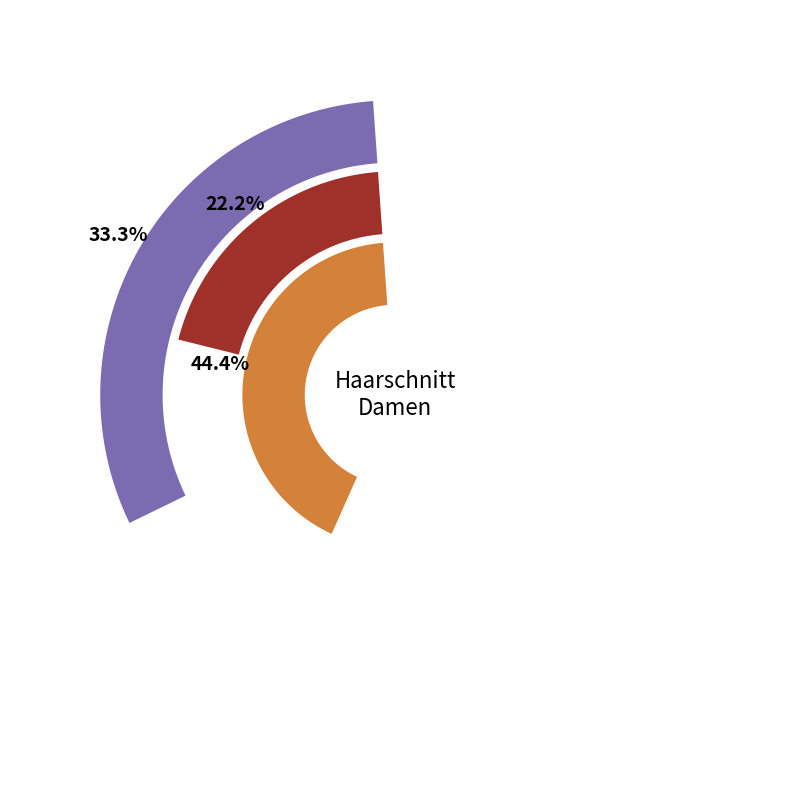

Does Färben account for over 50% of the chart?

No